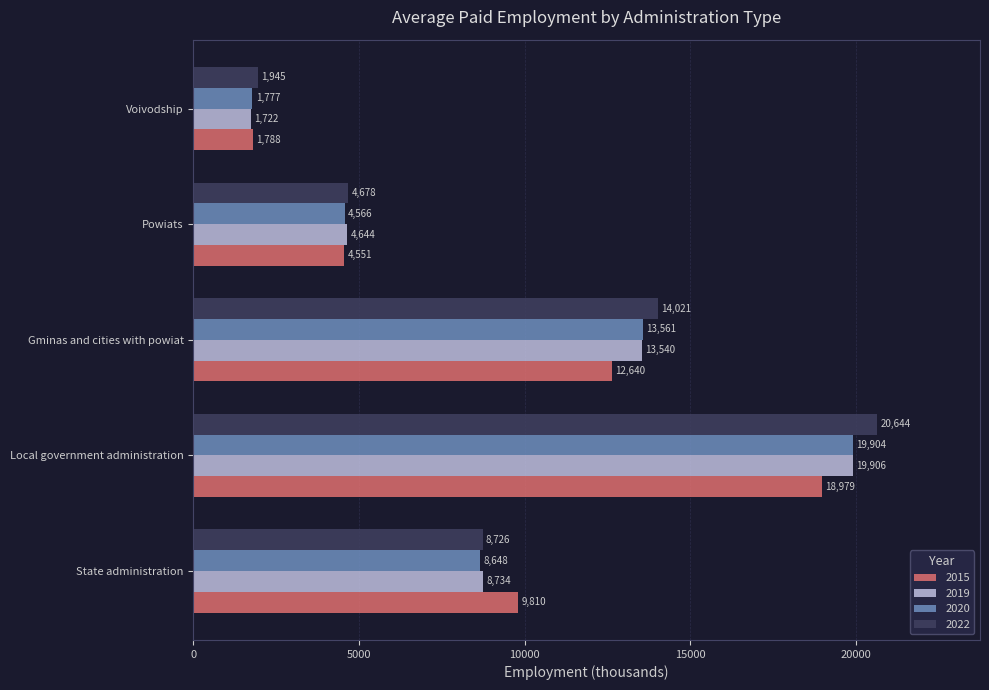

At which label does 2019 reach its minimum?

Voivodship